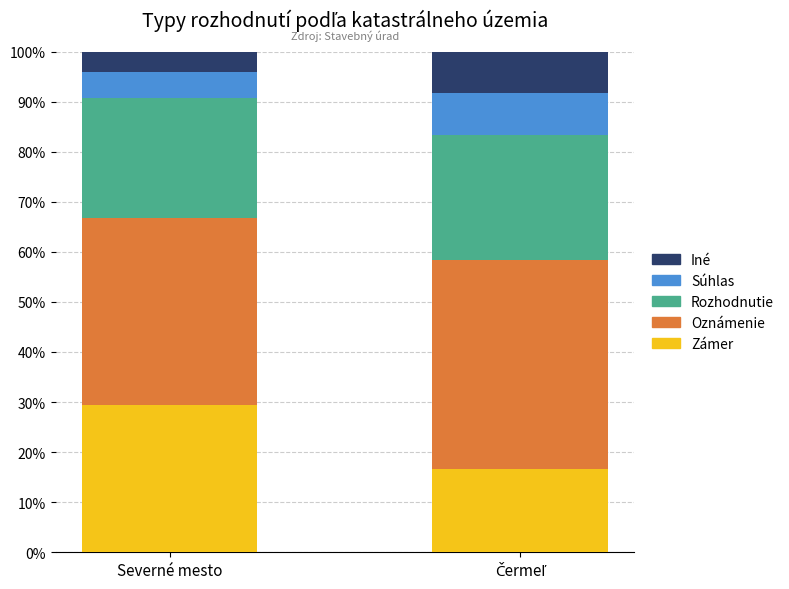

What is the total value across all series at Severné mesto?

100.0